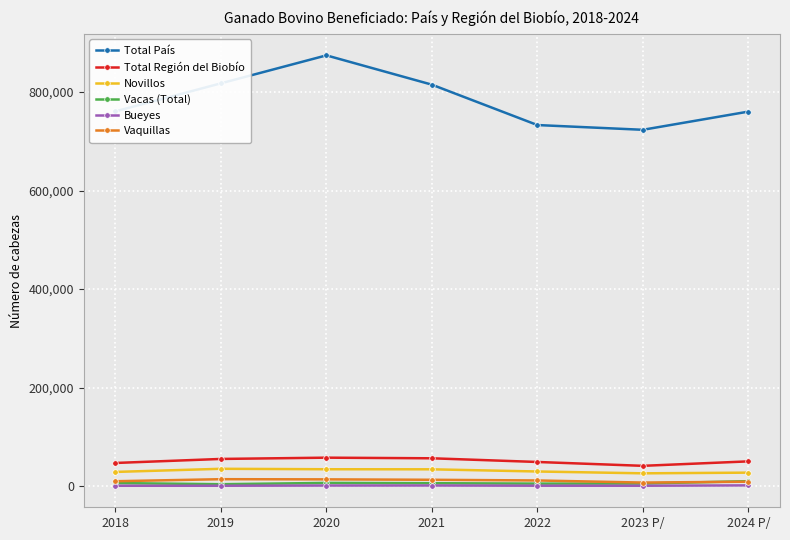

True or false: Total País and Total Región del Biobío intersect in this chart.

False